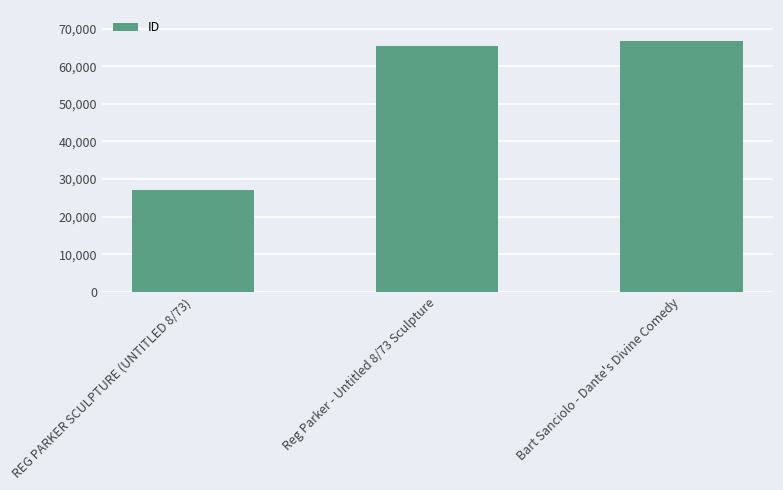

Which category has the highest value across all series?

Bart Sanciolo - Dante's Divine Comedy